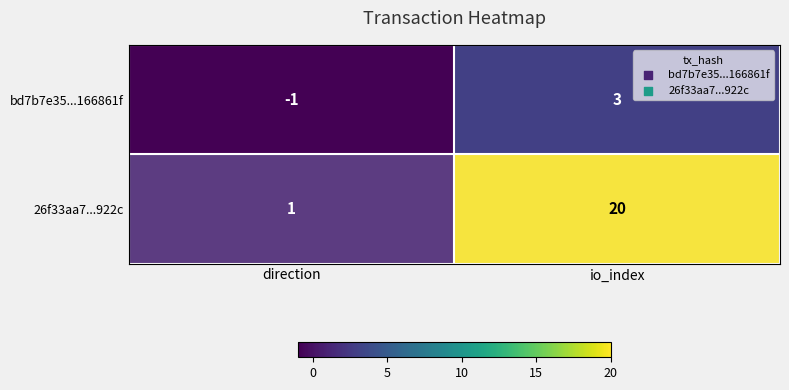

What is the difference between the maximum and minimum values in the 26f33aa7...922c series?

19